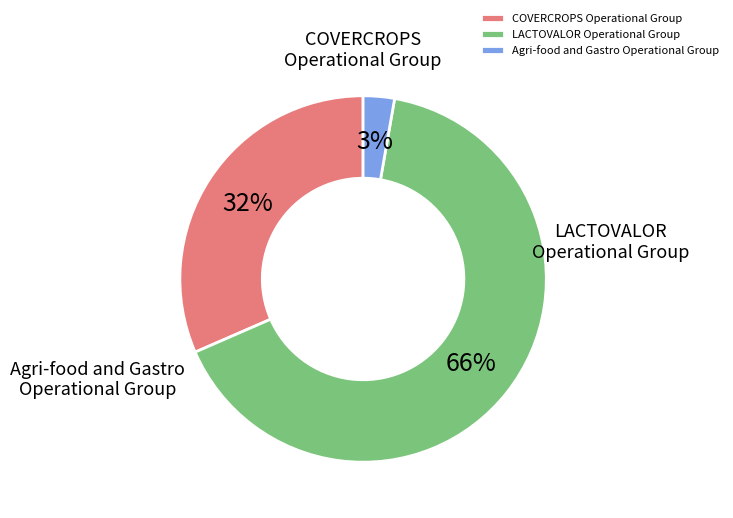

Is it true that COVERCROPS Operational Group is 32% of the pie?

True